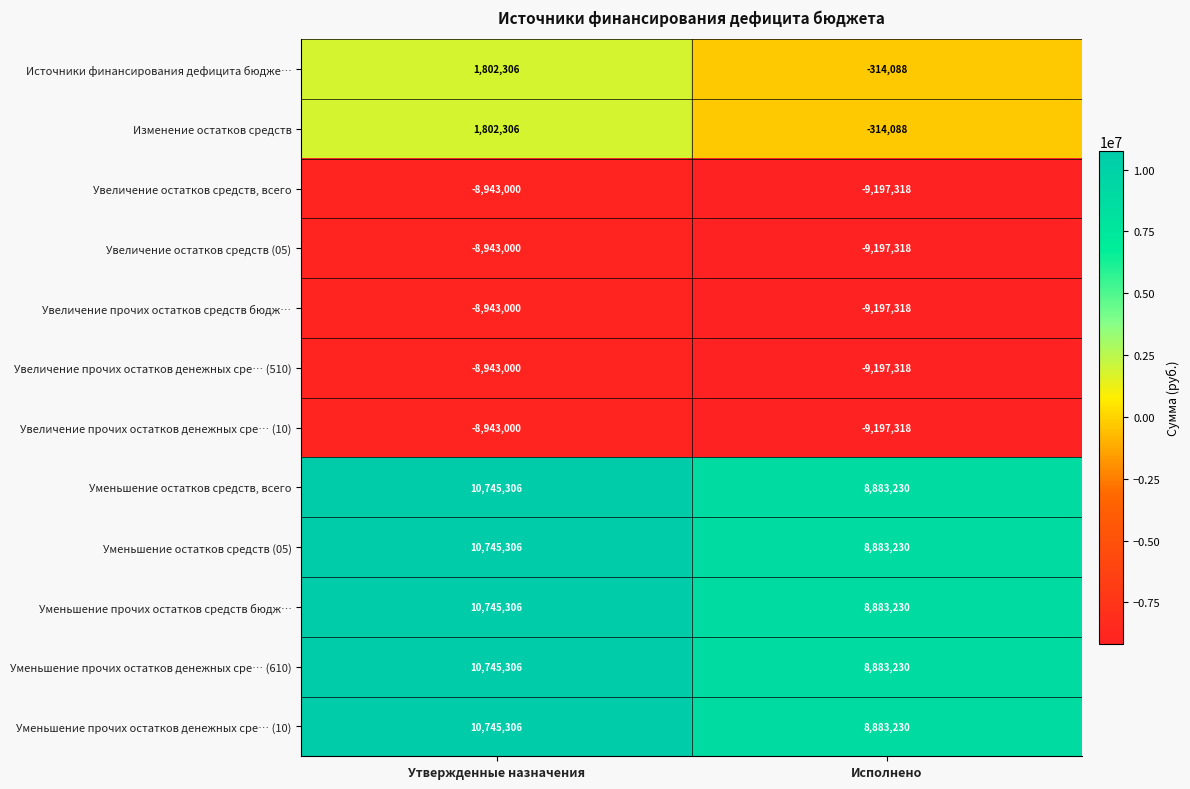

Reading left to right, transcribe all the data shown in this chart.

Источники финансирования дефицита бюдже…: 1802306	-314088
Изменение остатков средств: 1802306	-314088
Увеличение остатков средств, всего: -8943000	-9197318
Увеличение остатков средств (05): -8943000	-9197318
Увеличение прочих остатков средств бюдж…: -8943000	-9197318
Увеличение прочих остатков денежных сре… (510): -8943000	-9197318
Увеличение прочих остатков денежных сре… (10): -8943000	-9197318
Уменьшение остатков средств, всего: 10745306	8883230
Уменьшение остатков средств (05): 10745306	8883230
Уменьшение прочих остатков средств бюдж…: 10745306	8883230
Уменьшение прочих остатков денежных сре… (610): 10745306	8883230
Уменьшение прочих остатков денежных сре… (10): 10745306	8883230